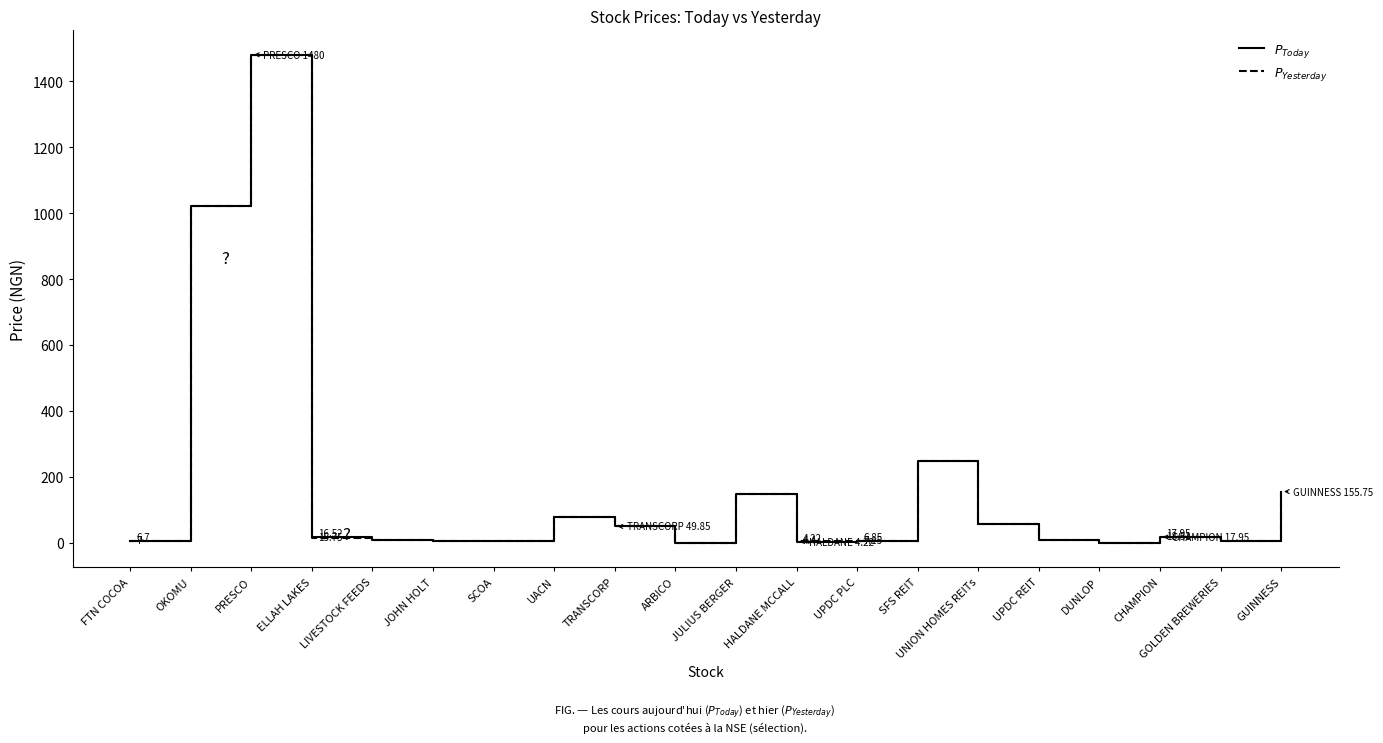

Does the chart display data point markers on the line(s)?

No